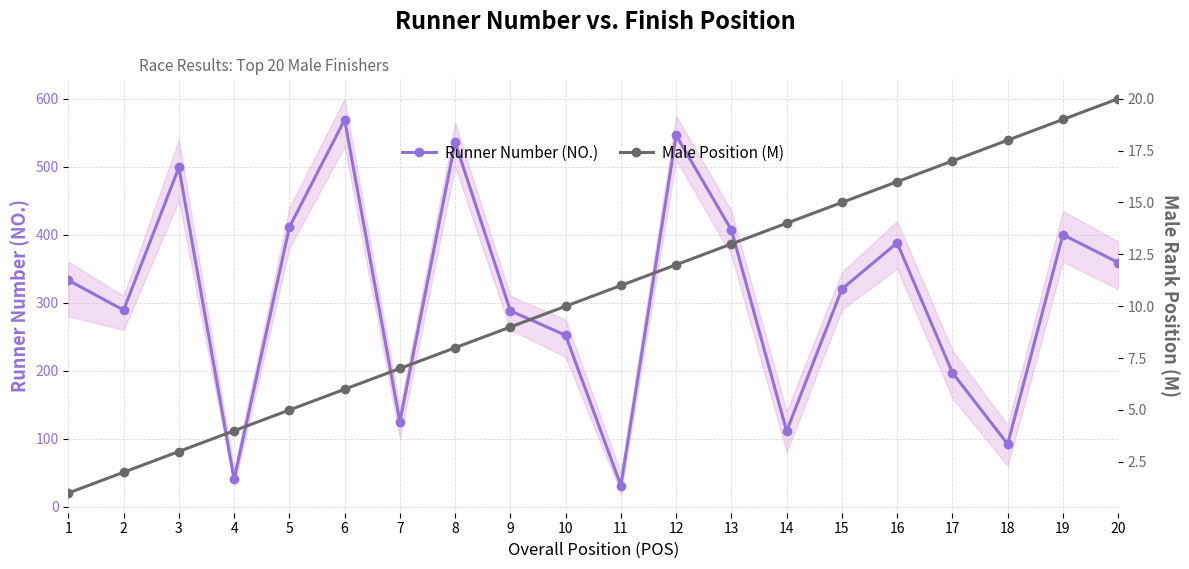

The value of Male Position (M) at 2 is 1. True or false?

False